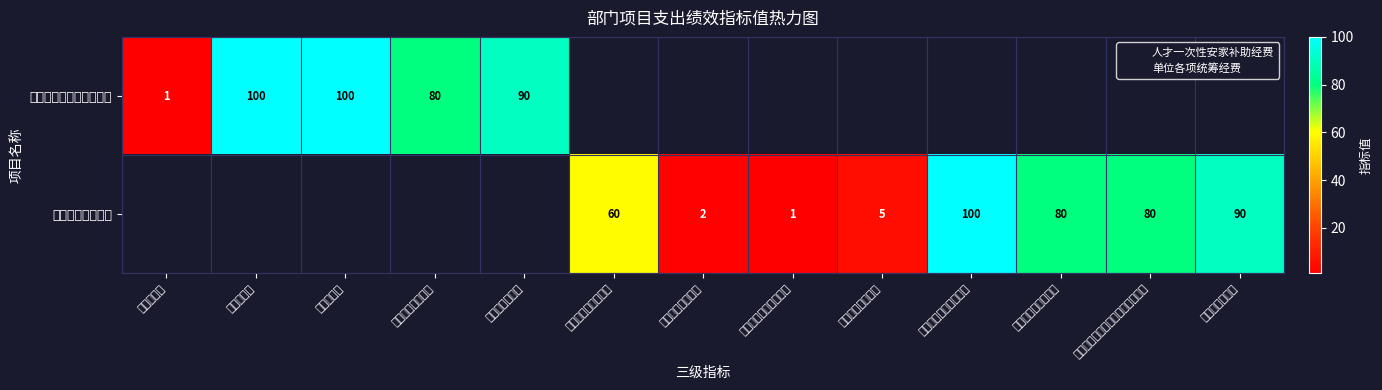

The value of 单位各项统筹经费 at 综合性文稿完成及时率 is 100.0. True or false?

True